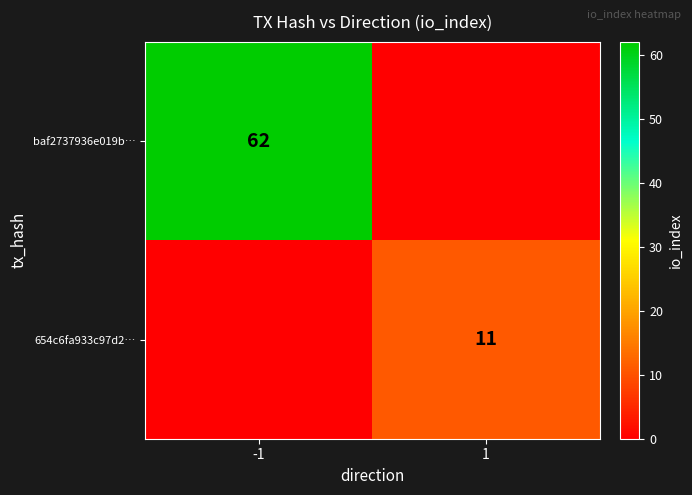

Is it true that baf2737936e019b… equals 62 at -1?

True